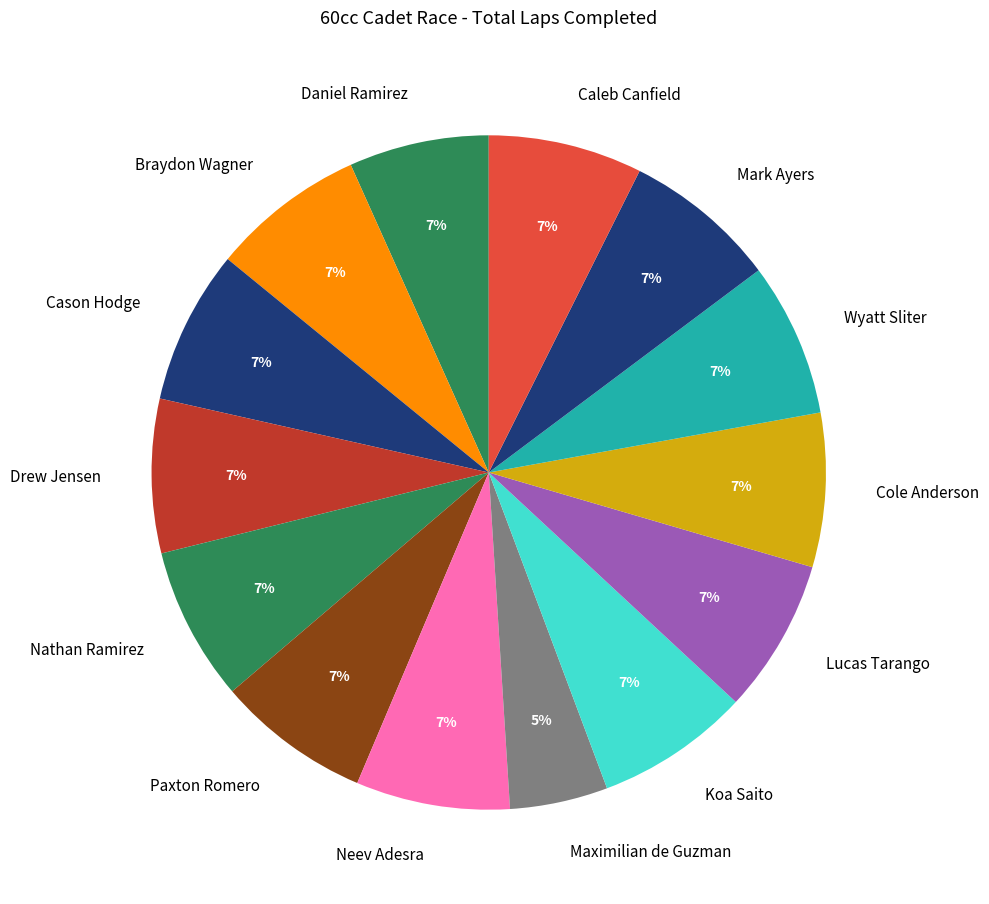

Is the sum of Lucas Tarango and Maximilian de Guzman greater than half?

No